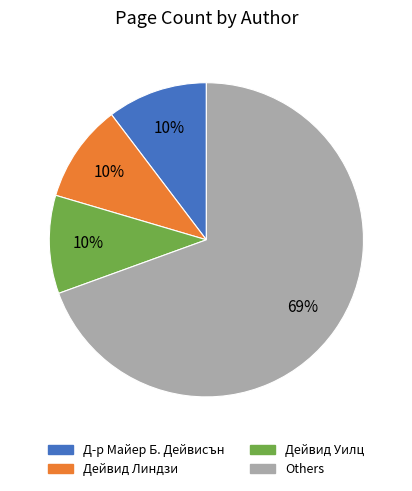

Is there a majority slice in this chart?

Yes